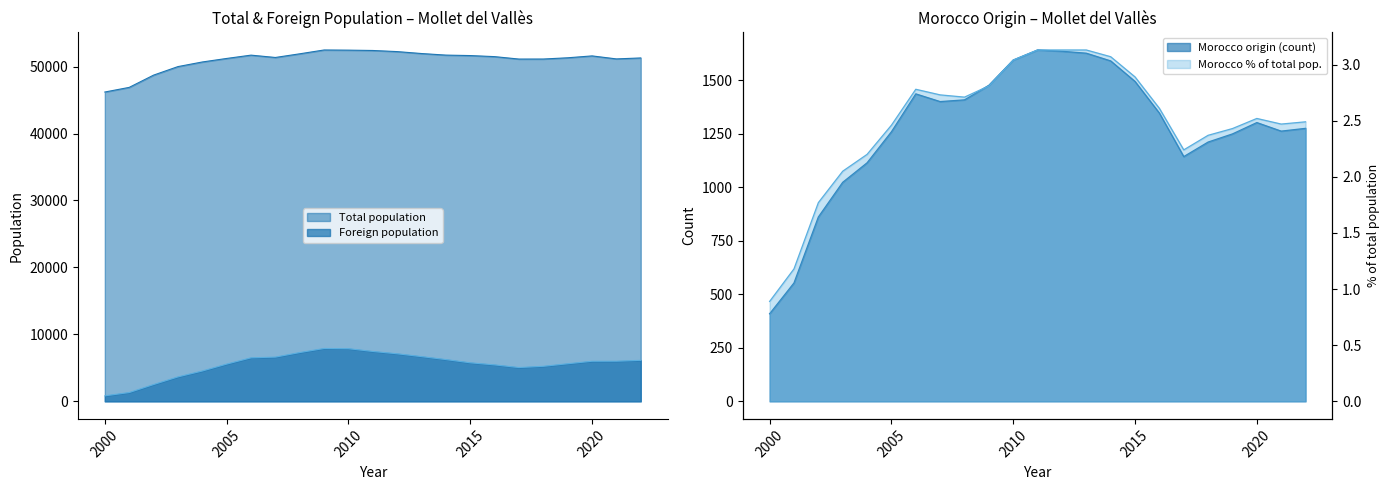

At which category does Morocco origin reach its first local valley?

2007